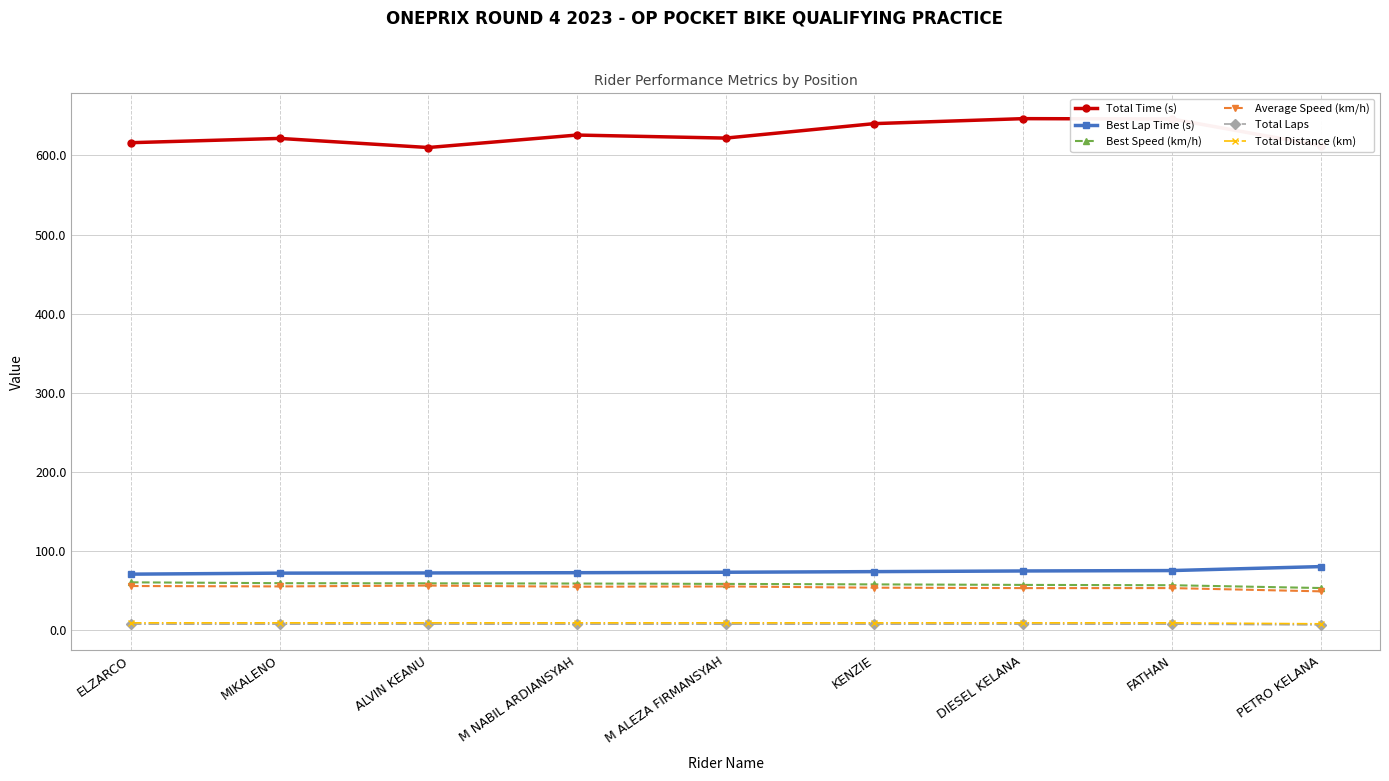

Does the chart display data point markers on the line(s)?

Yes